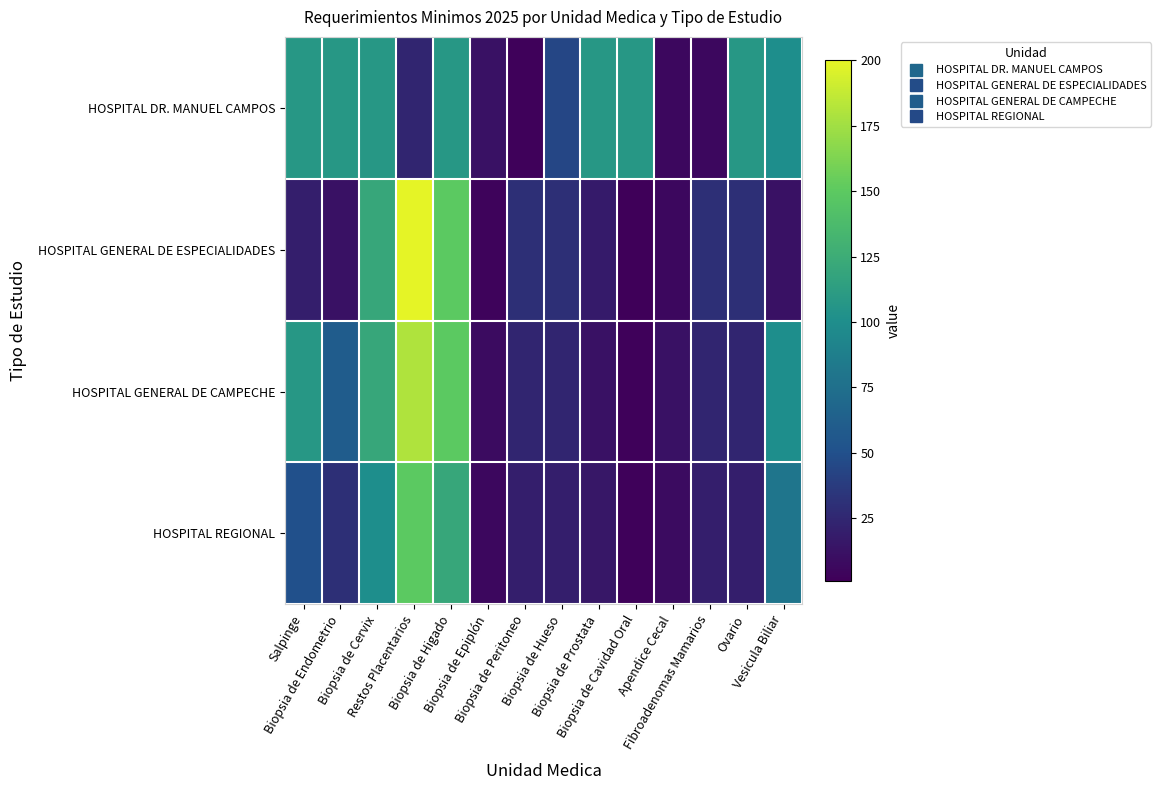

How many data points does each series have?

14